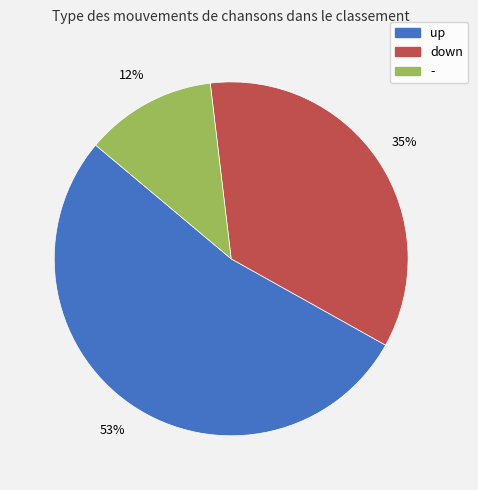

Combined, do down and - account for over 50%?

No